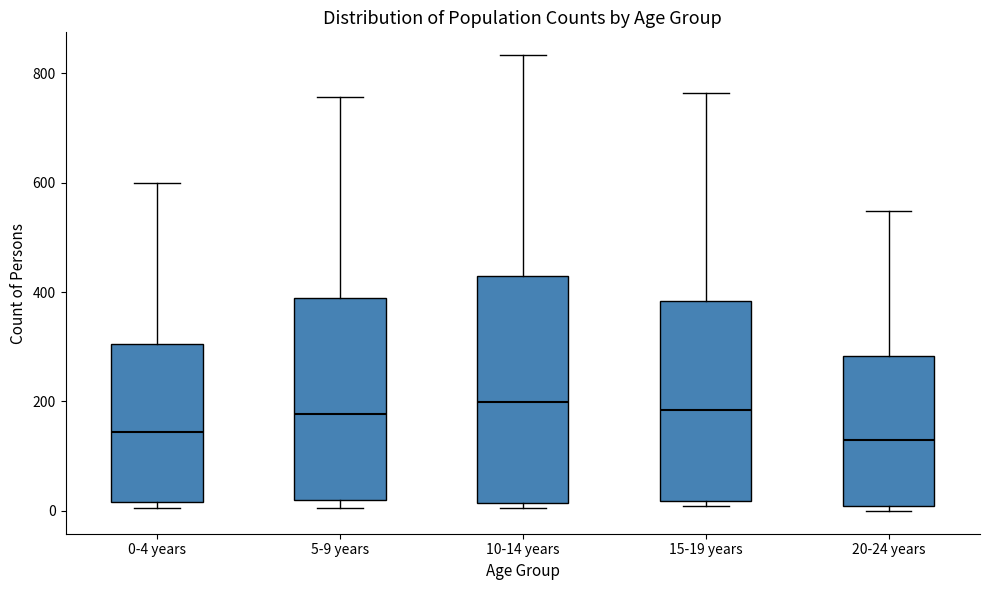

Where does the upper whisker of the box for 5-9 years end on the y-axis? The values are not printed on the chart, so give them approximately, as read against the axis.

760